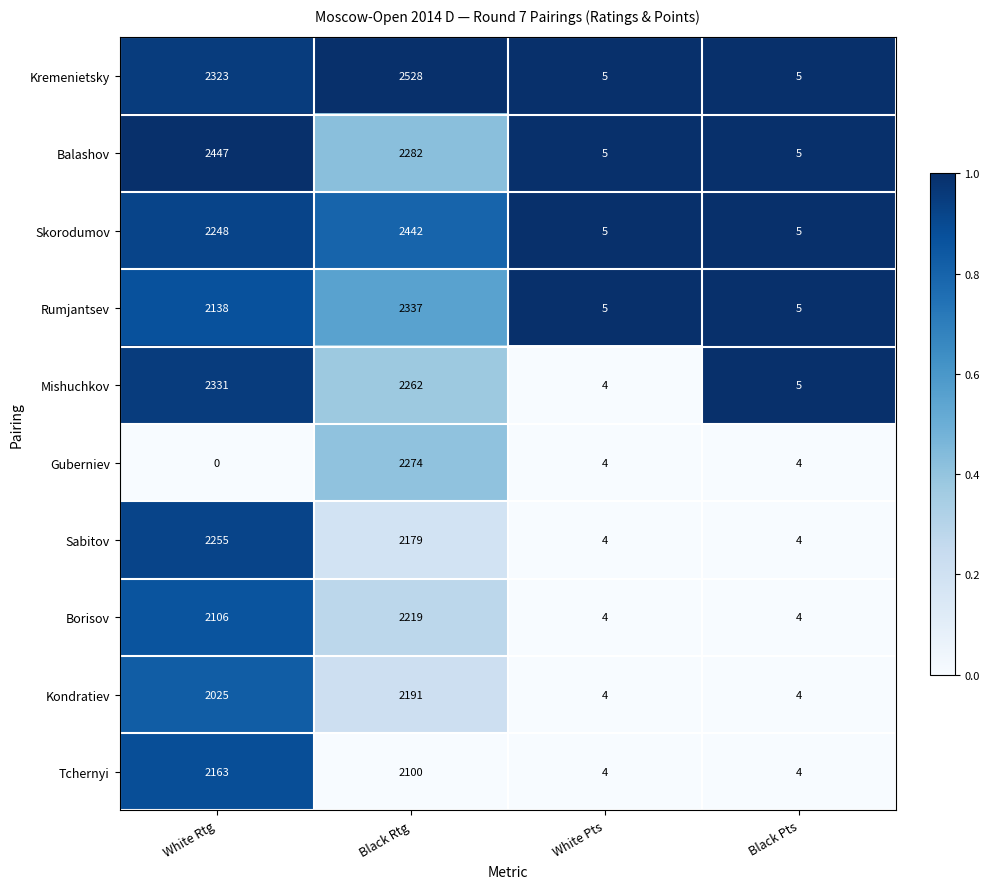

The value of Tchernyi at Black Pts is 2. True or false?

False